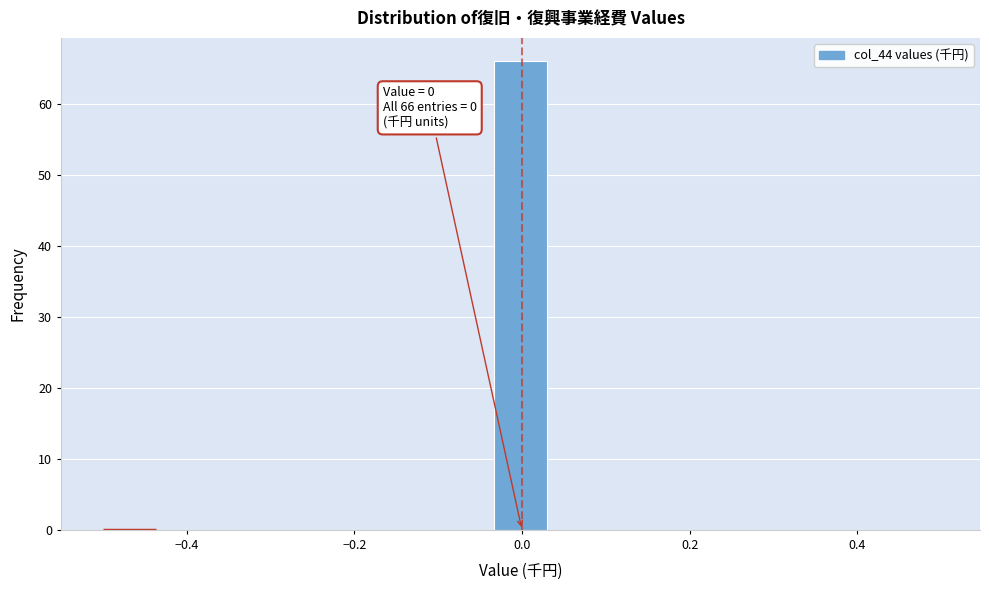

Read against the x-axis, roughly where is the centre of the tallest bar?

0.00